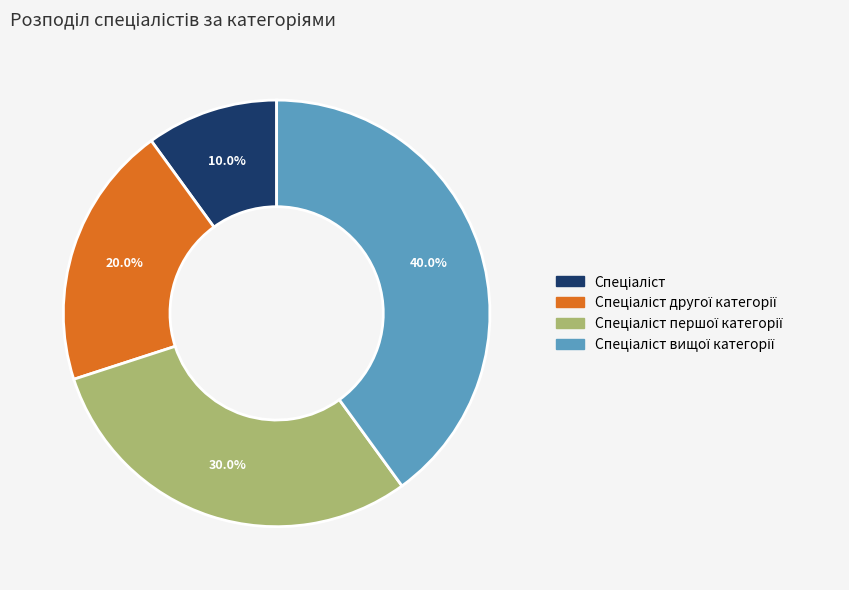

Does any single category account for the majority?

No